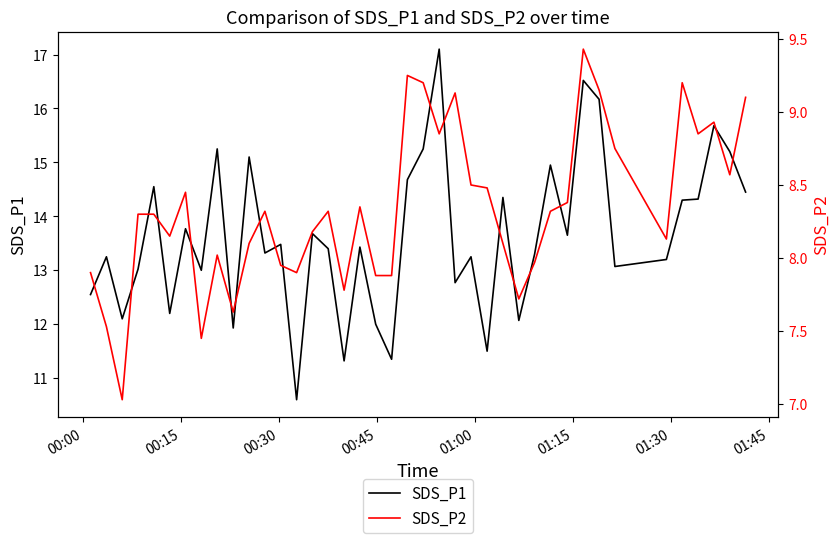

At how many categories does at least one series exceed 13?

28